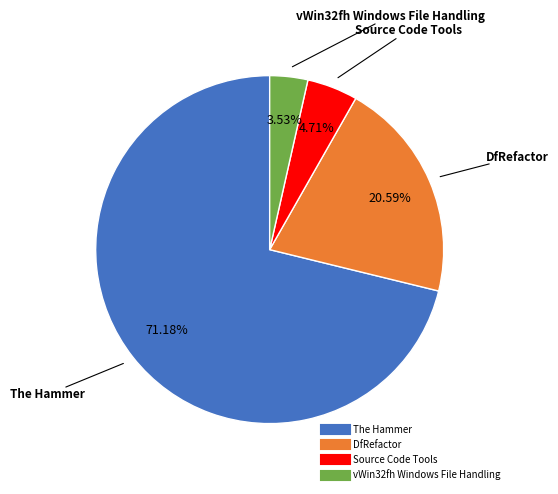

To the nearest percent, what is the difference between the largest and smallest slice percentages?

68%